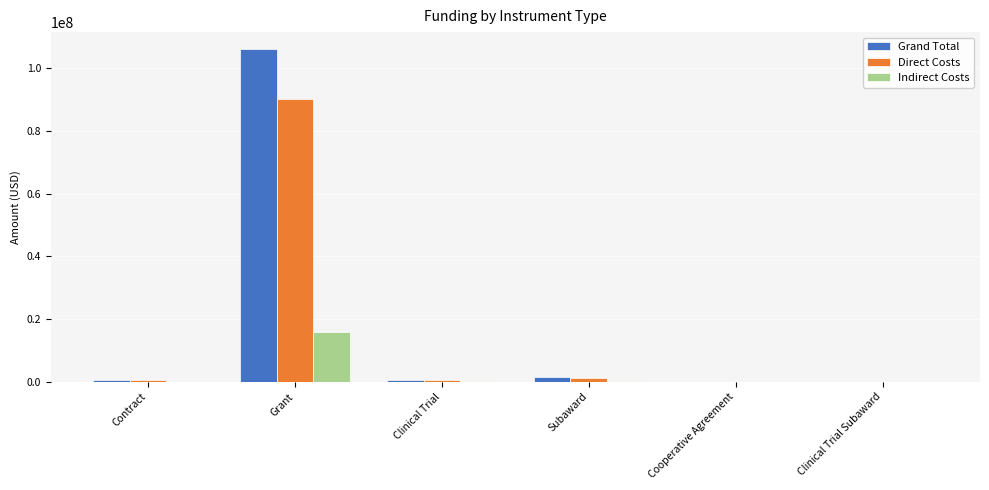

Where is Indirect Costs nearest to the value 7918606?

Subaward